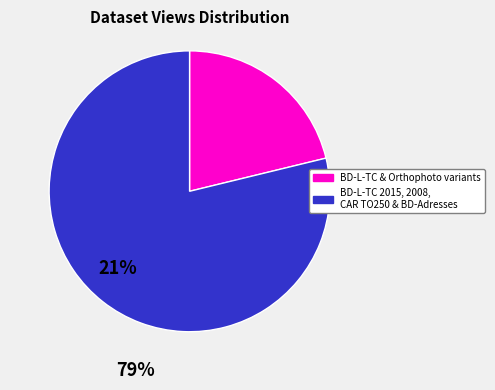

Does any single category account for the majority?

Yes